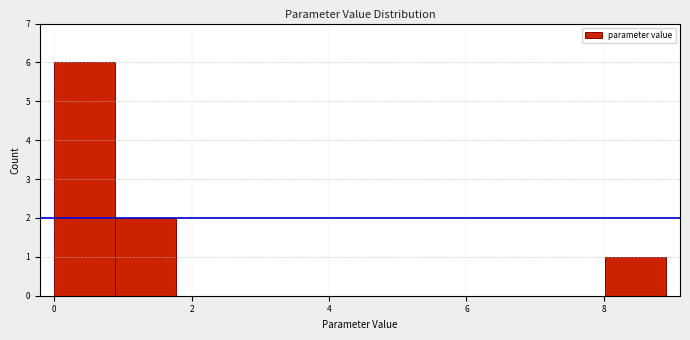

Reading left to right, list every bar in this chart as the range it spans on the x-axis followed by its height. Neither the bar edges nor the heights are printed on the chart, so give them approximately, as read against the axes.

0.0 to 0.8: 6
0.8 to 1.8: 2
1.8 to 2.6: 0
2.6 to 3.6: 0
3.6 to 4.4: 0
4.4 to 5.4: 0
5.4 to 6.2: 0
6.2 to 7.2: 0
7.2 to 8.0: 0
8.0 to 9.0: 1